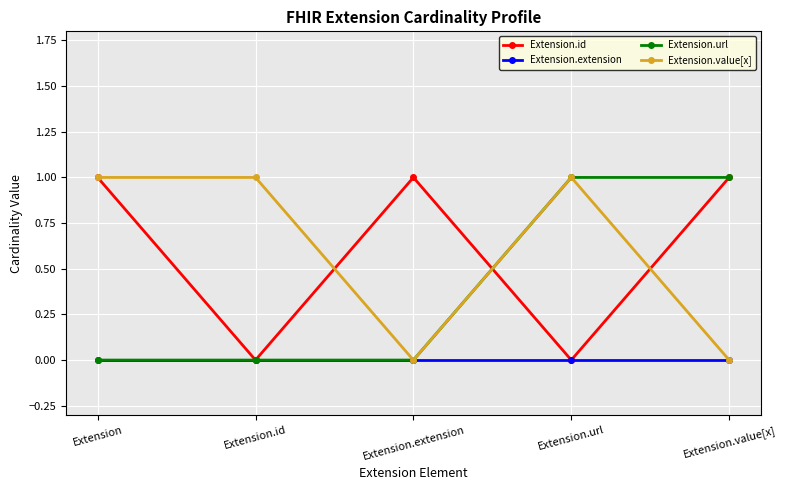

True or false: Extension.id and Extension.value[x] intersect in this chart.

True